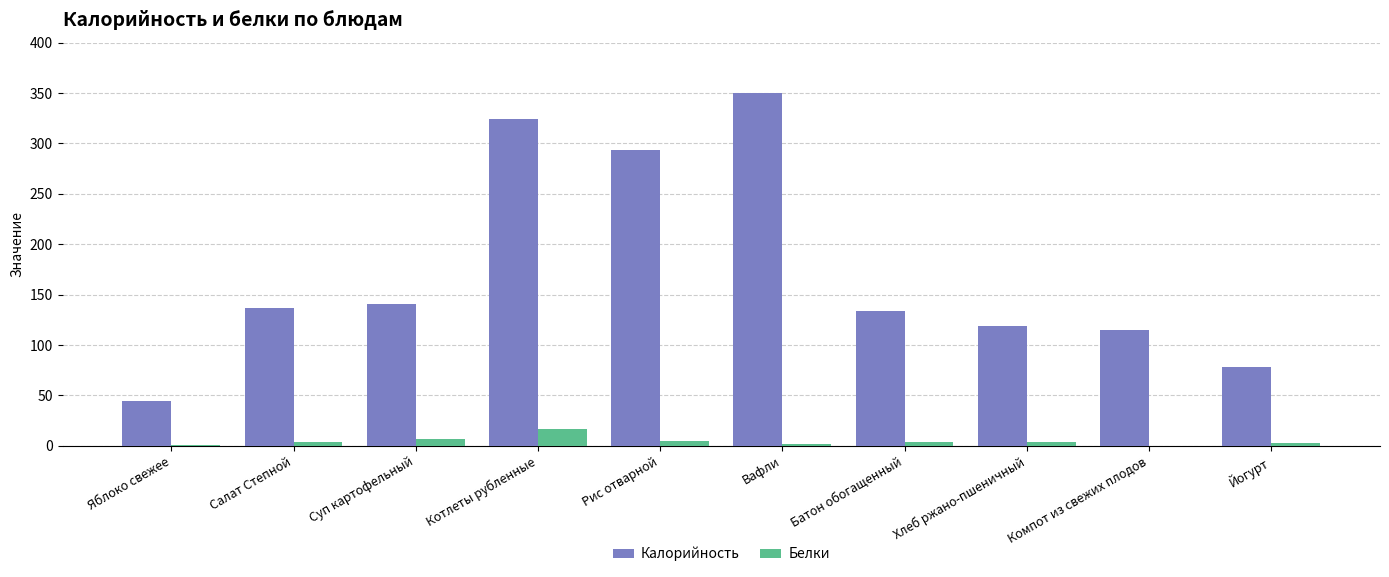

Count the number of categories in the chart.

10